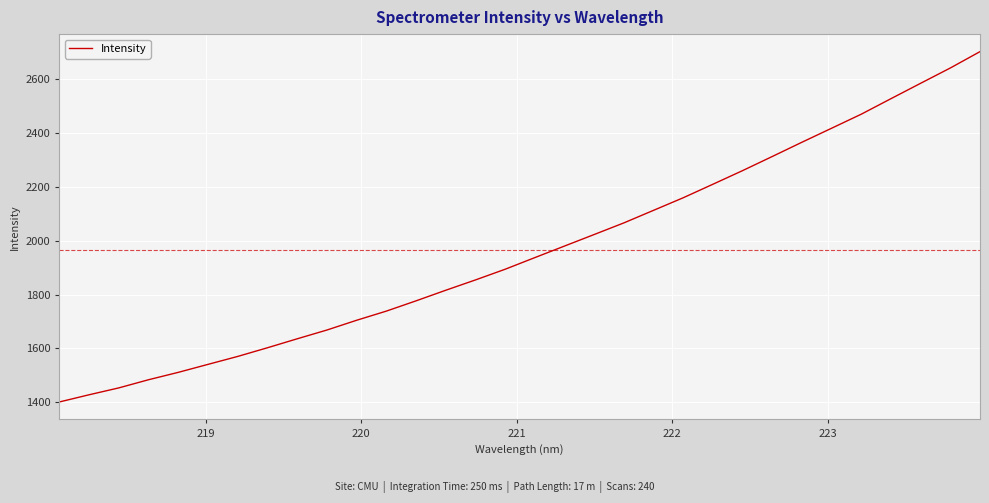

What is the maximum value shown in the chart?

2702.5